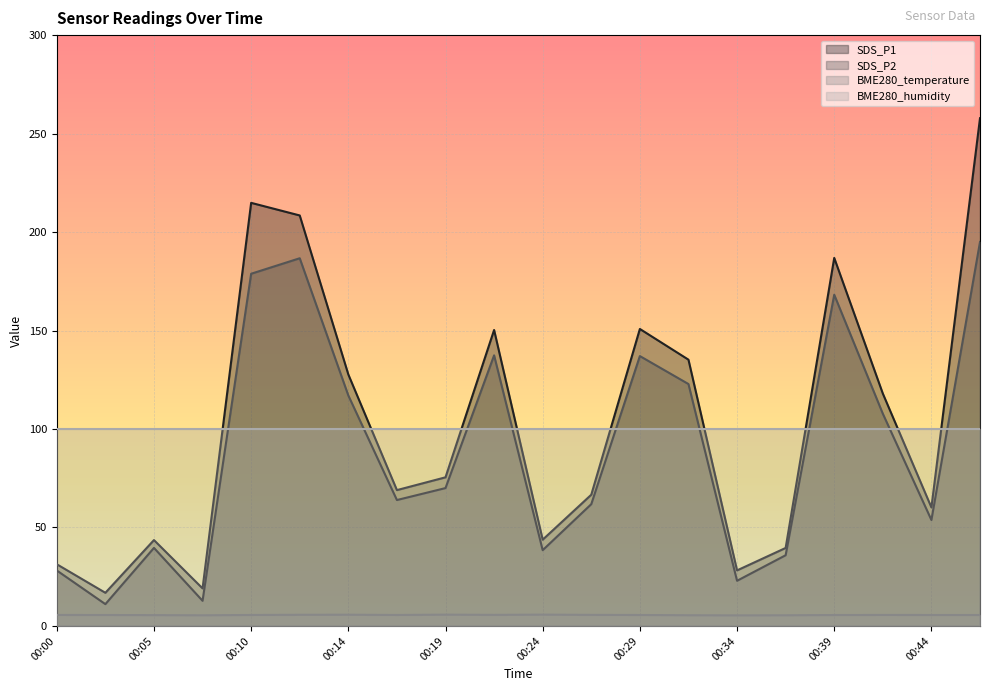

What is the total value across all series at 00:24?

188.0